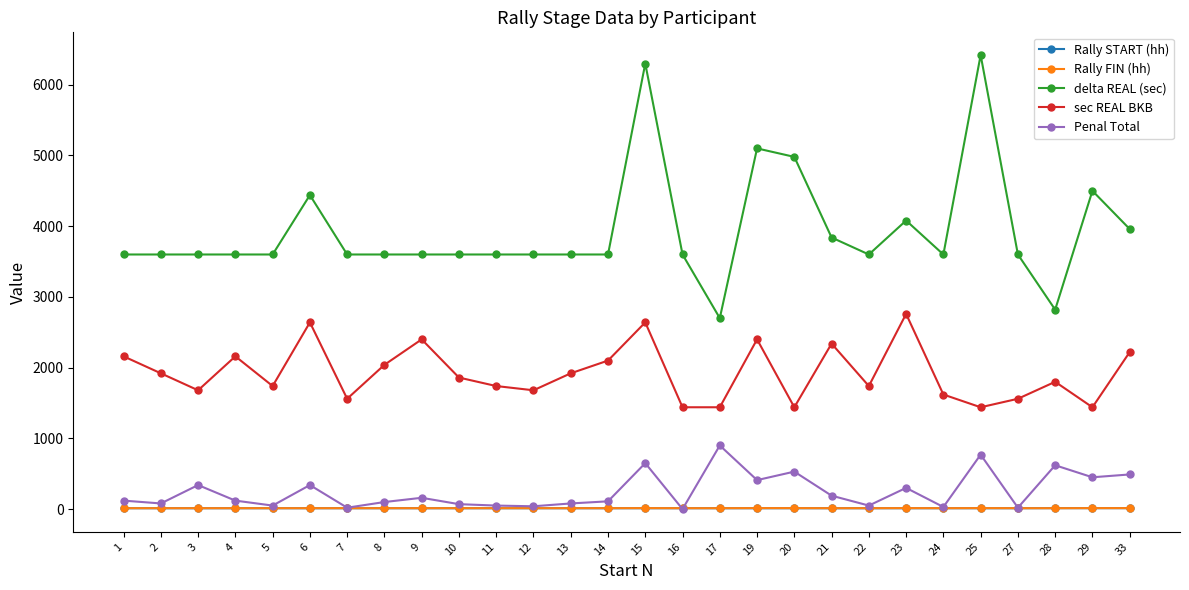

Which series has the largest total across all categories?

delta REAL (sec)